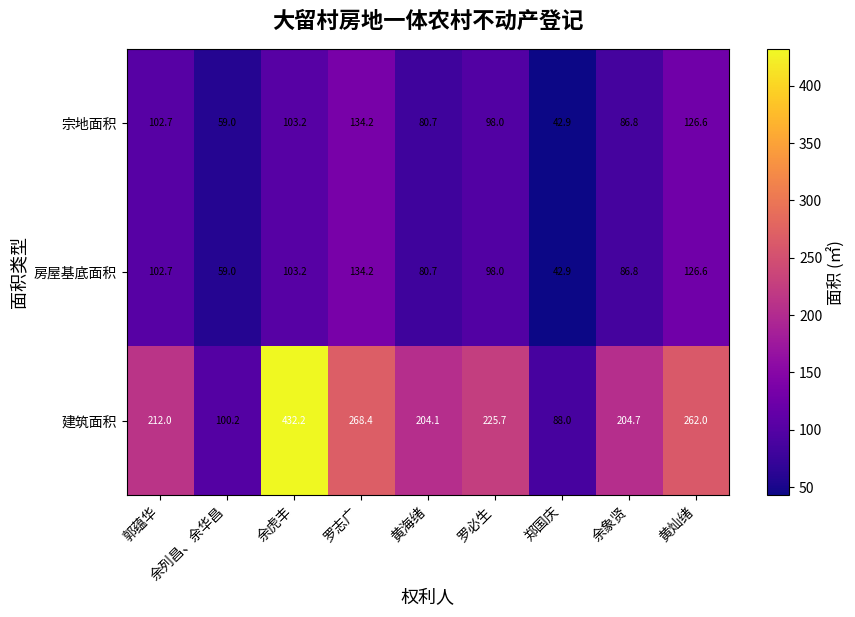

Which series has the widest spread of values?

建筑面积